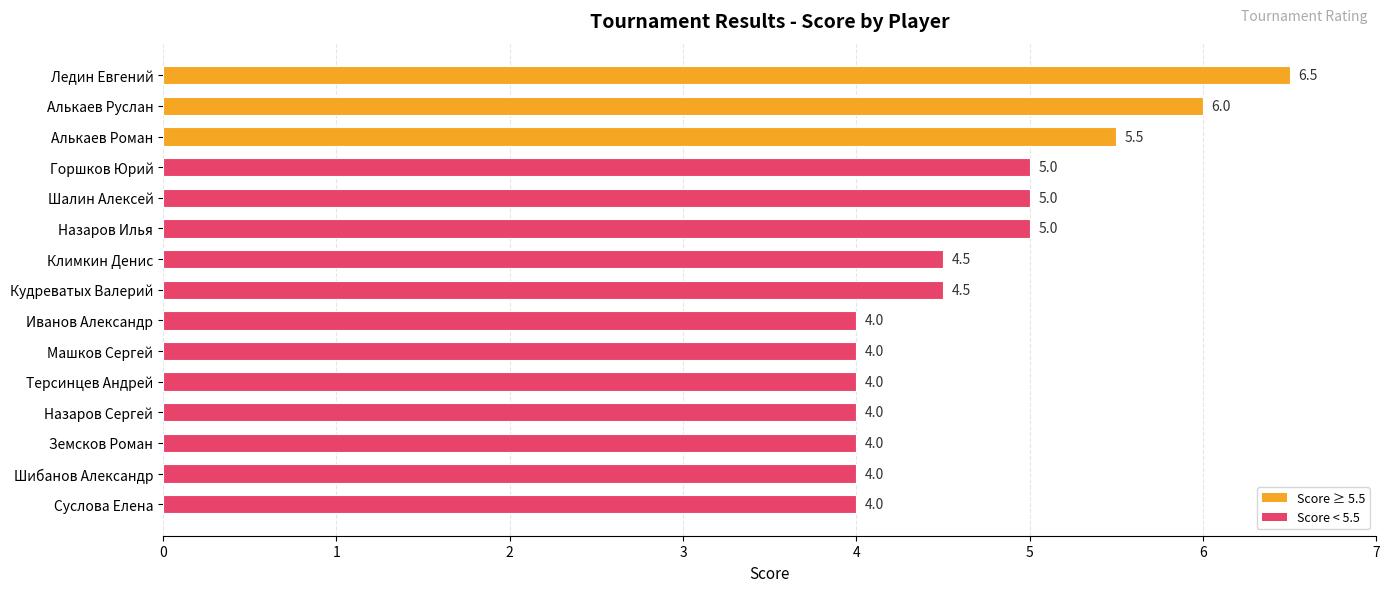

Read the value at Назаров Сергей.

4.0